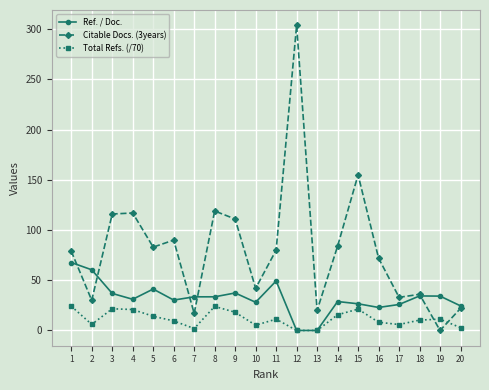

What is the value of the Ref. / Doc. point at the 7th from the left?

33.5